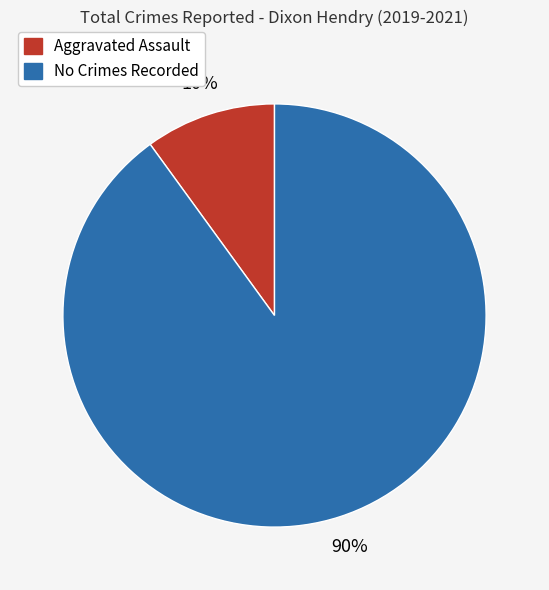

Count the number of slices in the pie.

2